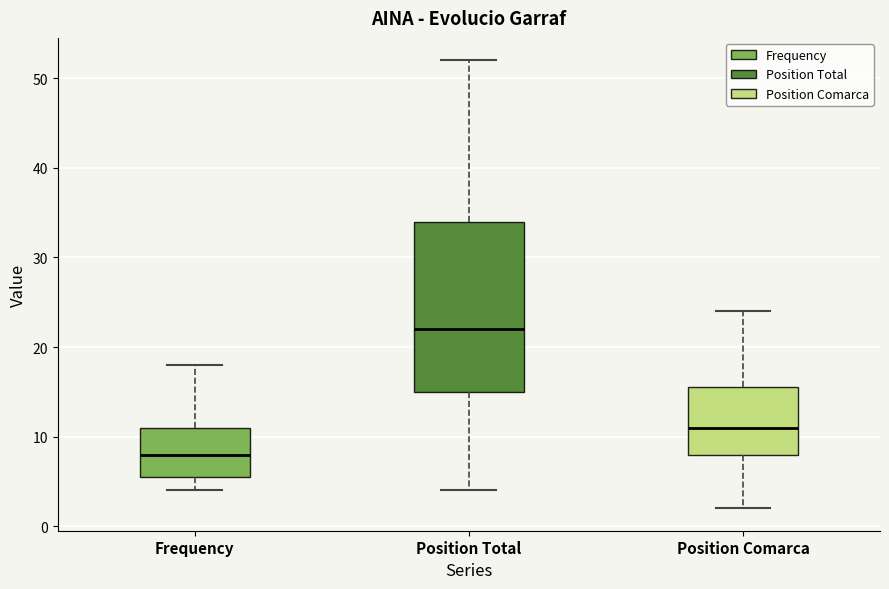

Where is the upper edge of the box for Position Total on the y-axis? The values are not printed on the chart, so give them approximately, as read against the axis.

34